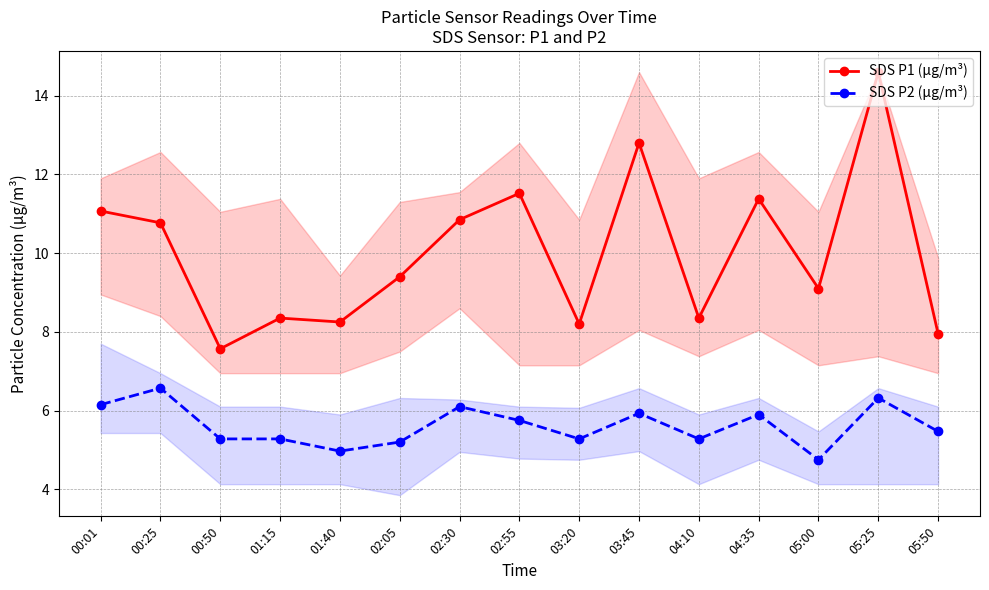

Where does the SDS P2 (μg/m³) series first go above 5?

00:01